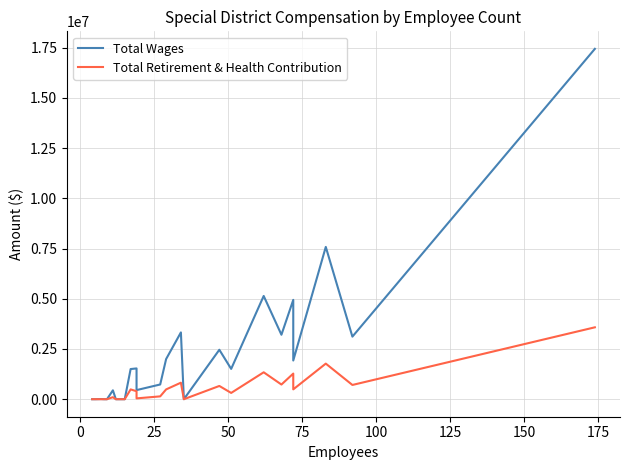

What is the average value of the Total Wages series?

2204748